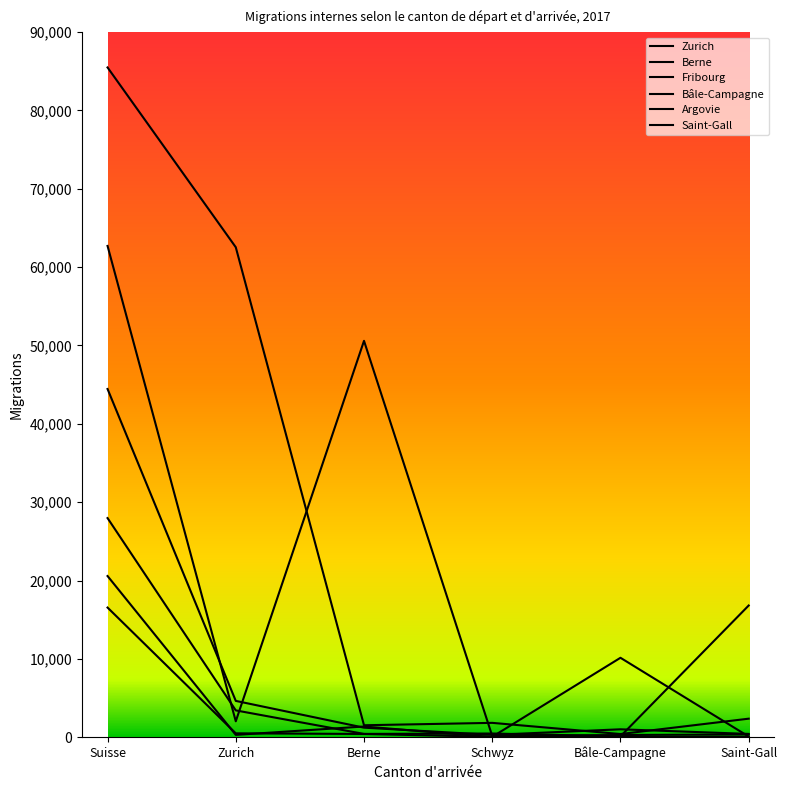

Reading left to right, transcribe all the data shown in this chart.

Zurich: 85483	62537	1527	1833	406	2367
Berne: 62705	2032	50590	158	283	349
Fribourg: 20573	298	1368	23	28	37
Bâle-Campagne: 16548	496	414	52	10139	87
Argovie: 44445	4636	1219	300	1011	422
Saint-Gall: 27968	3422	421	472	112	16811